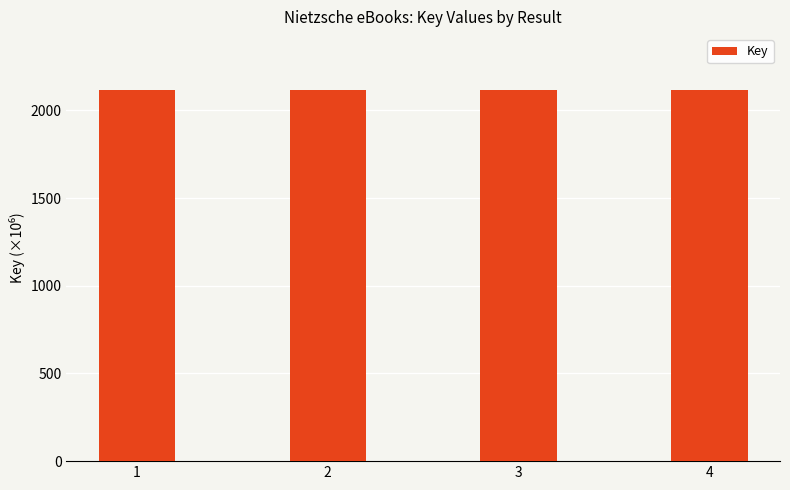

What is the value of the 2nd bar from the left?

2117.9